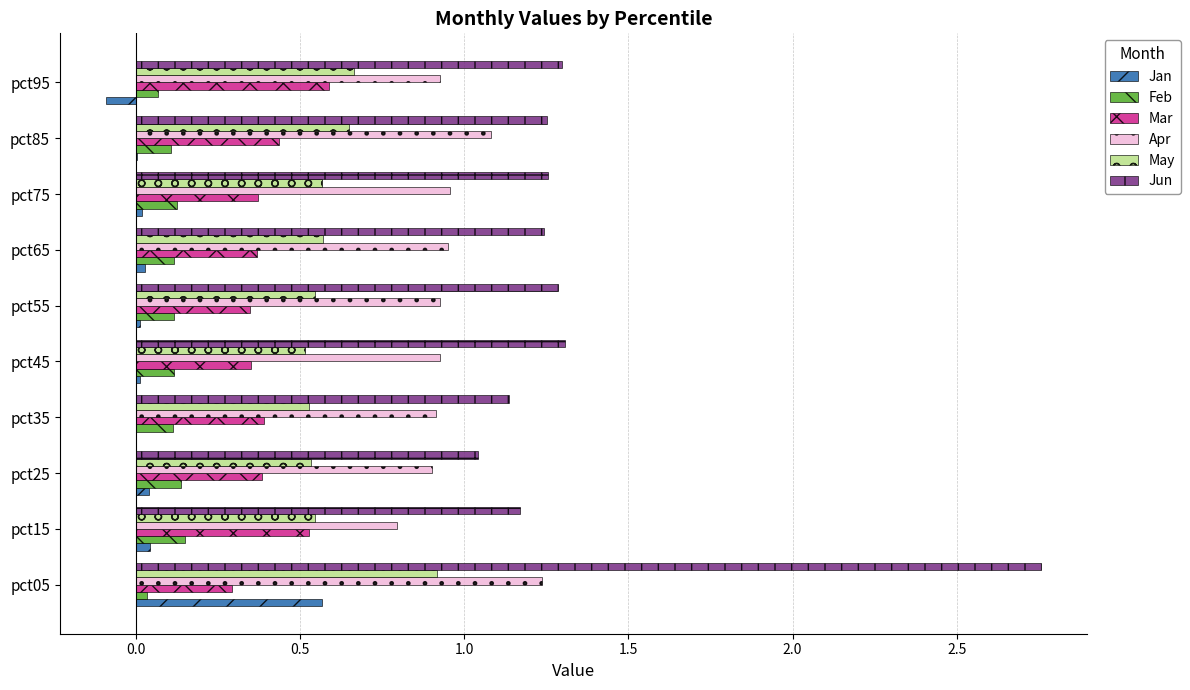

Which series has the widest spread of values?

Jun